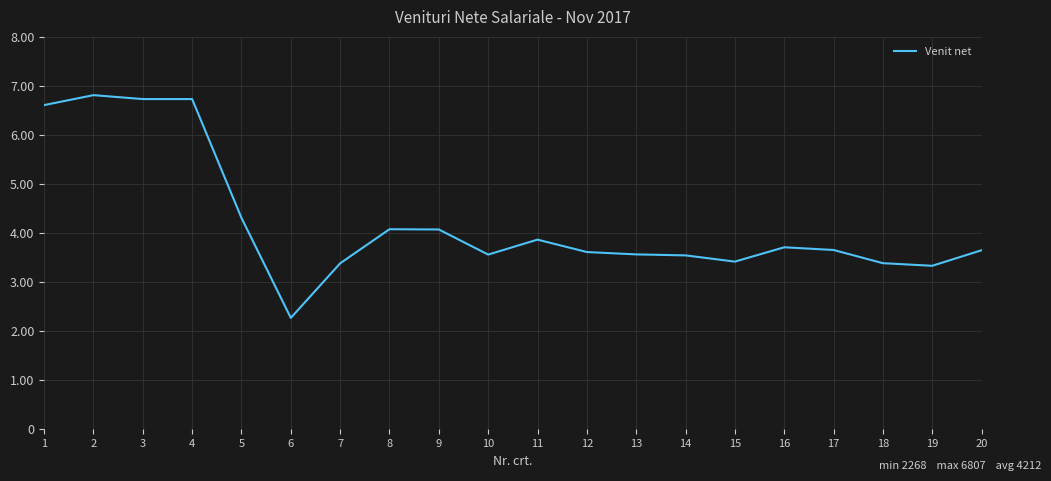

Is it true that the value at 7 is 3380?

True